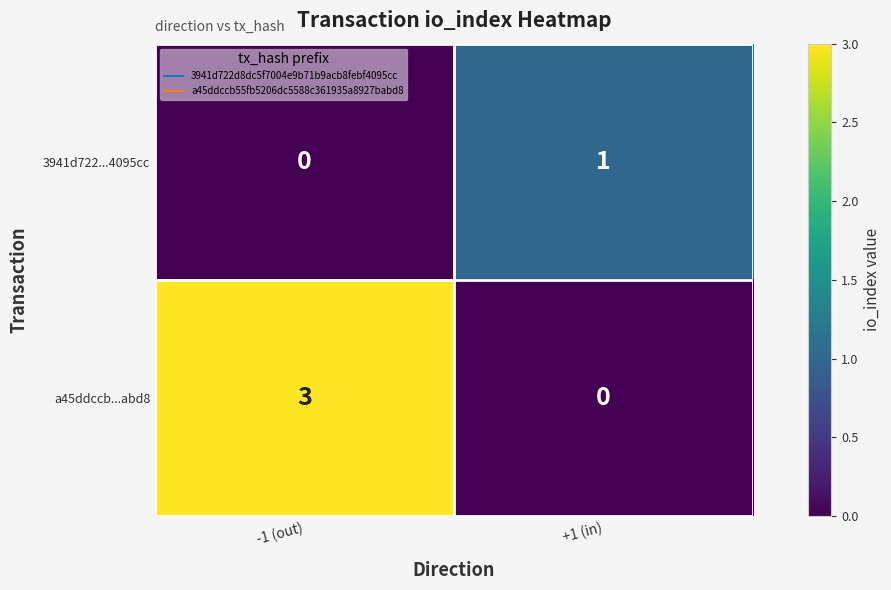

Which category has the lowest value in the a45ddccb...abd8 series?

+1 (in)